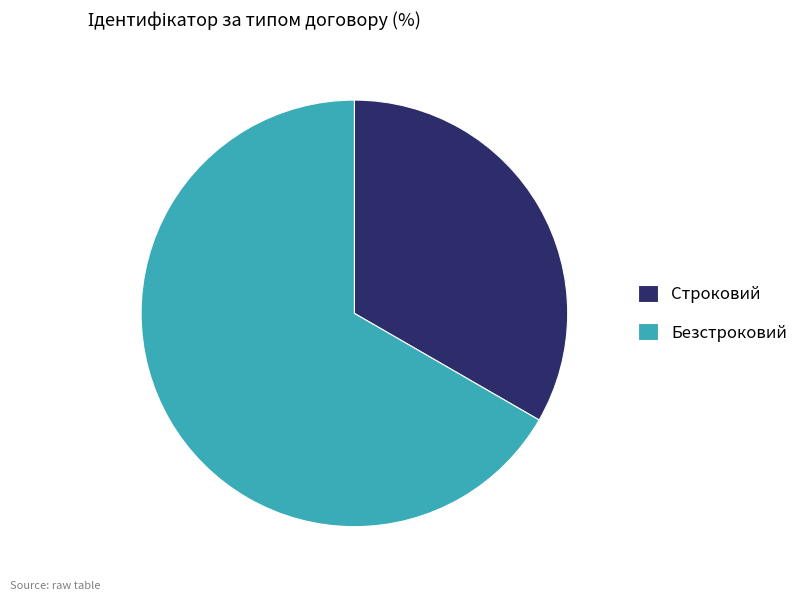

Does any single category account for the majority?

Yes